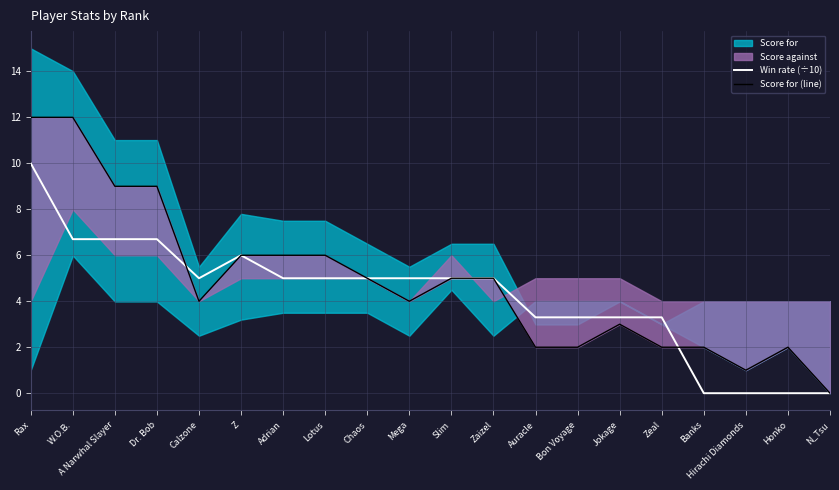

Where is the first local minimum for Score for (line)?

Calzone